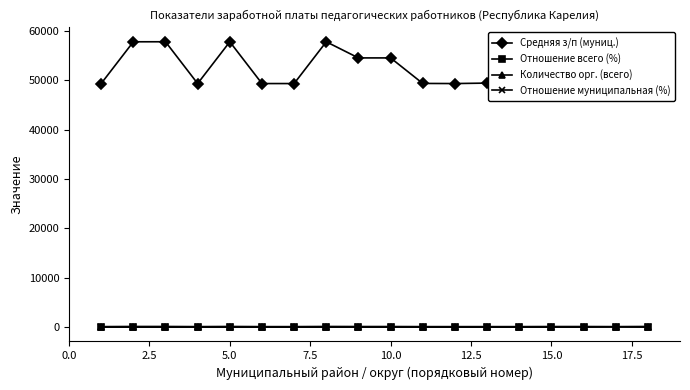

Which label corresponds to the smallest value in the chart?

5.0